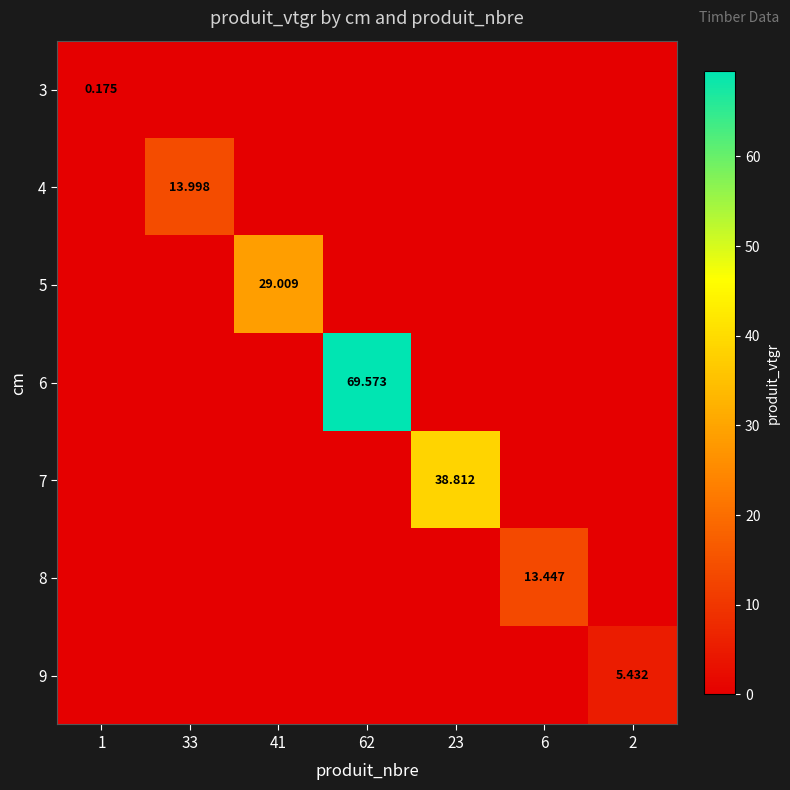

How many positive values does the 6 series have?

1